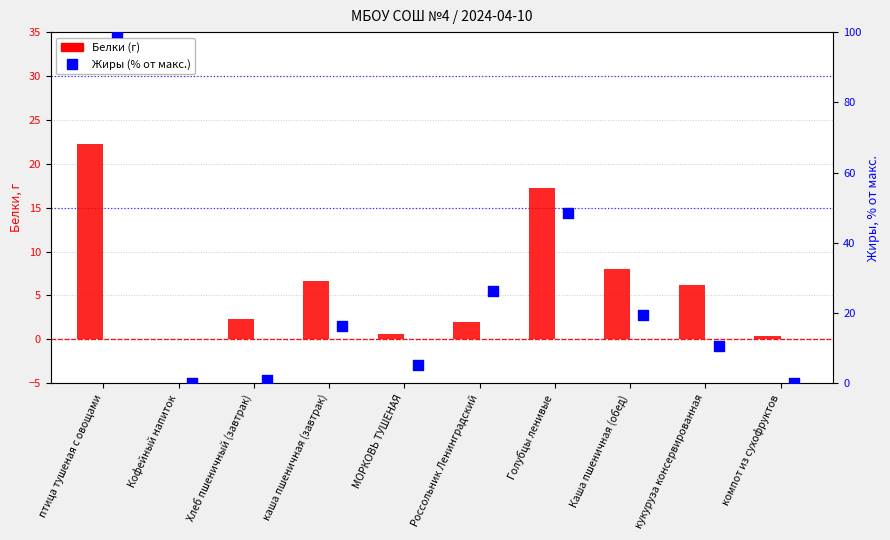

What are all the series names shown in the legend?

Белки (г), Жиры (% от макс.)